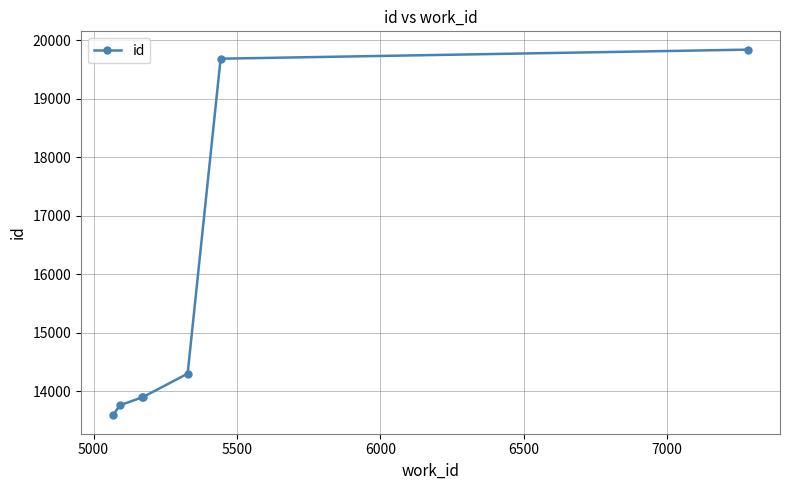

What is the value of the 6th point from the left?

19684